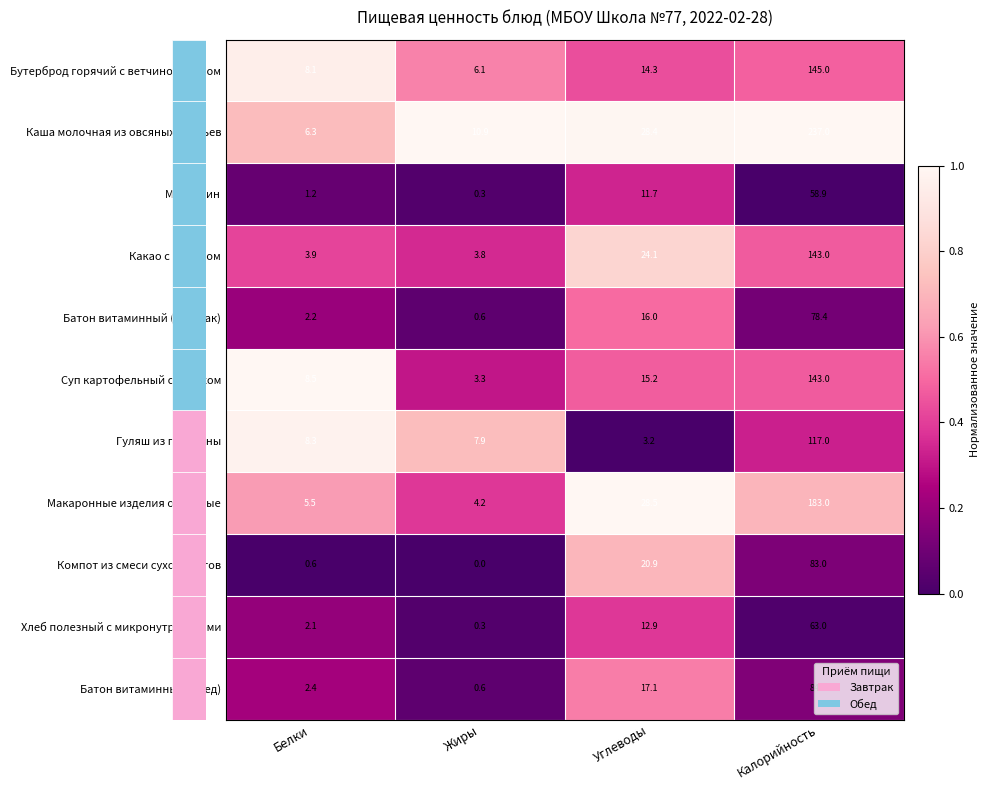

Which series has the largest total across all categories?

Каша молочная из овсяных хлопьев